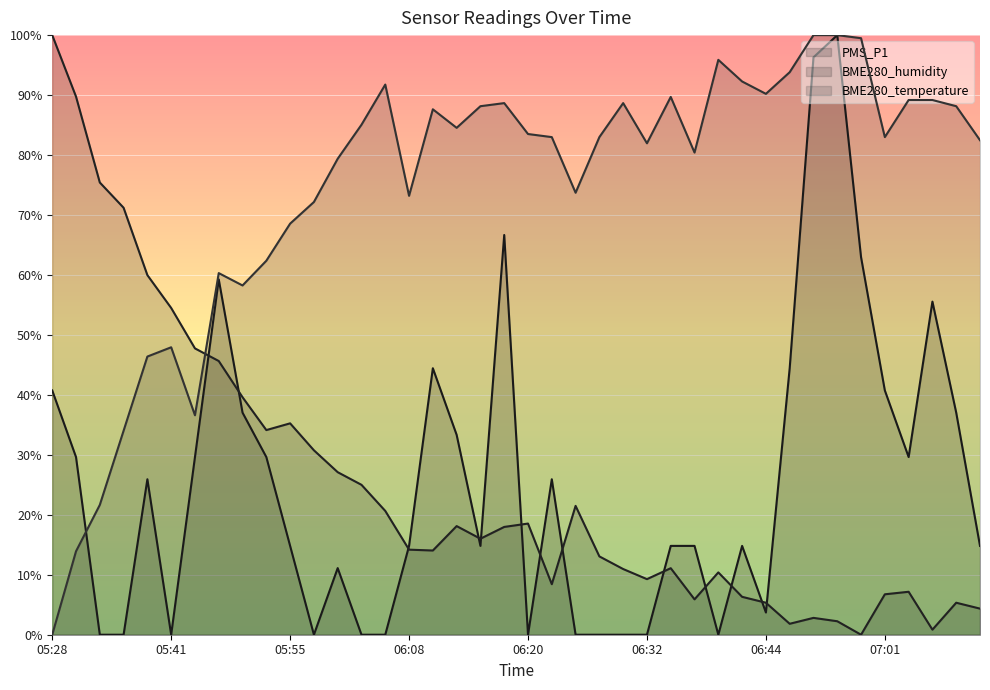

Is it true that PMS_P1 equals 0.1 at 06:08?

True